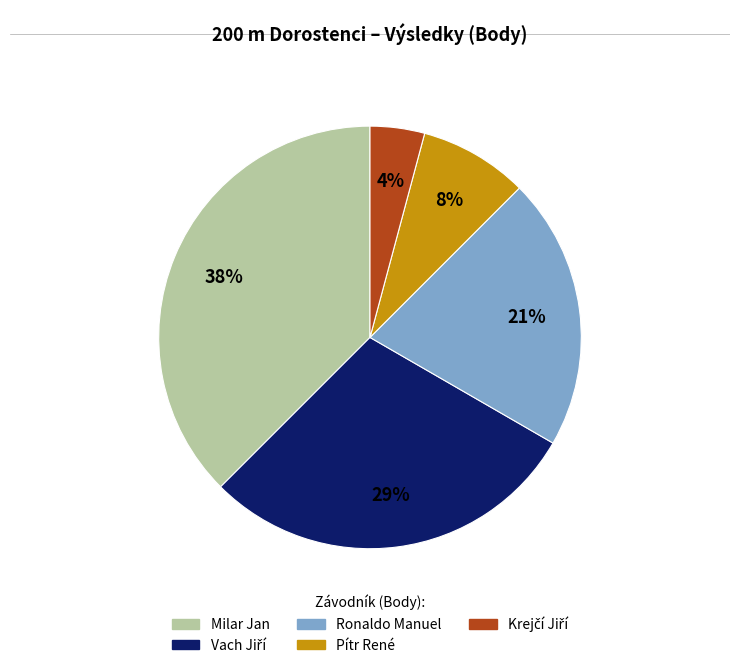

Does Pítr René represent more than half of the total?

No